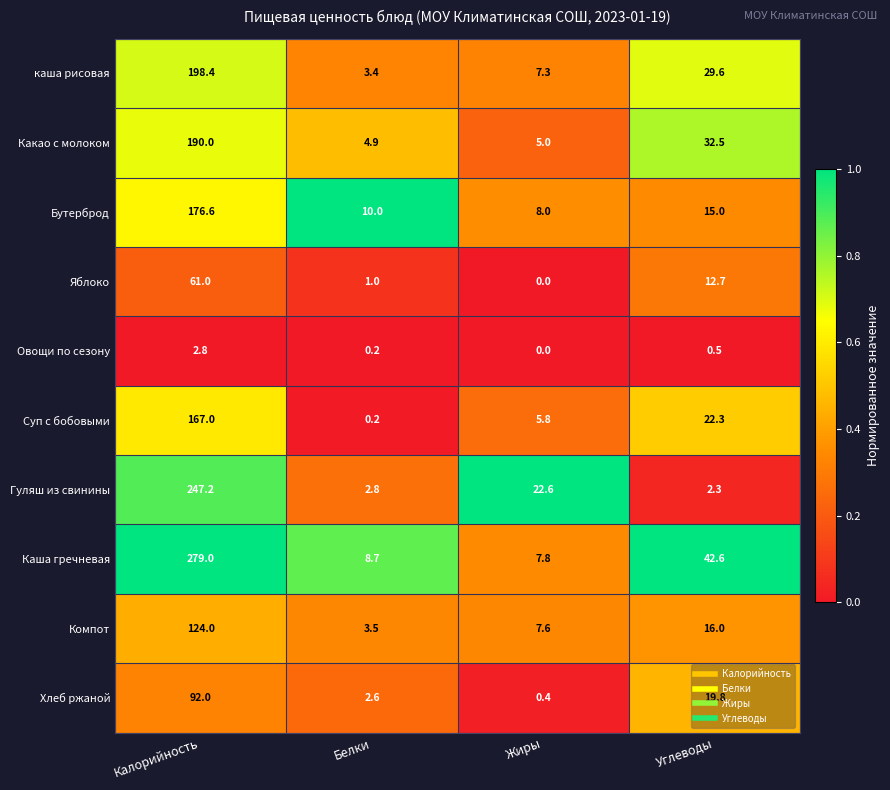

What is the total value across all series at Калорийность?

1538.0